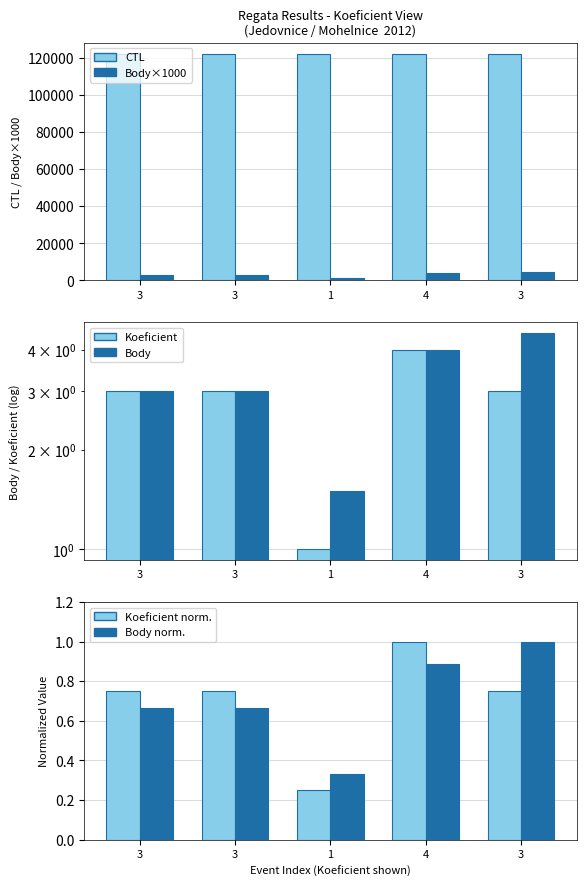

What is the total value across all series at 3?

125110.4